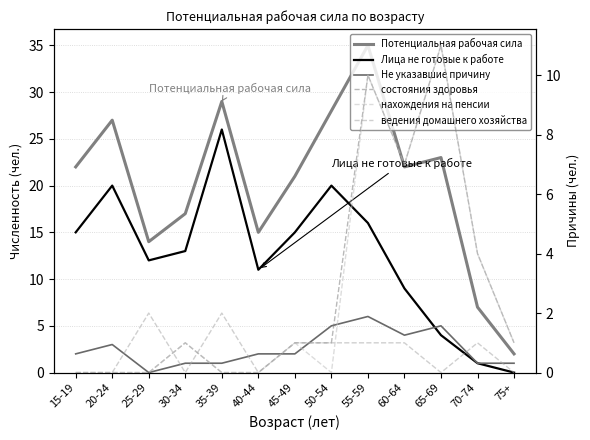

What is the highest value of the ведения домашнего хозяйства series?

2